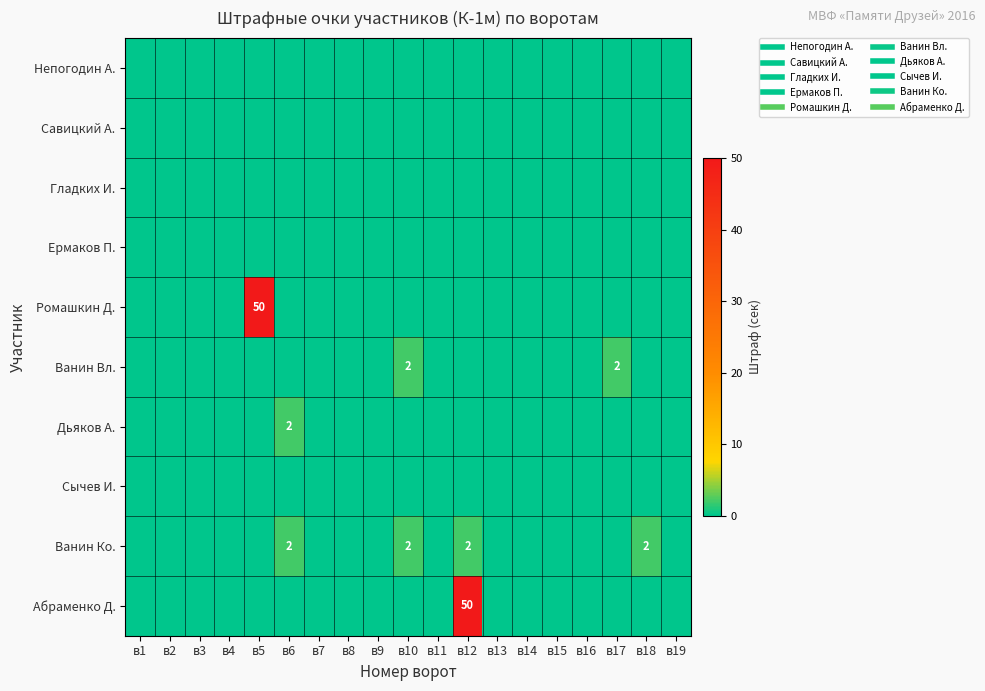

Which series has the largest range (max minus min)?

Ромашкин Д.